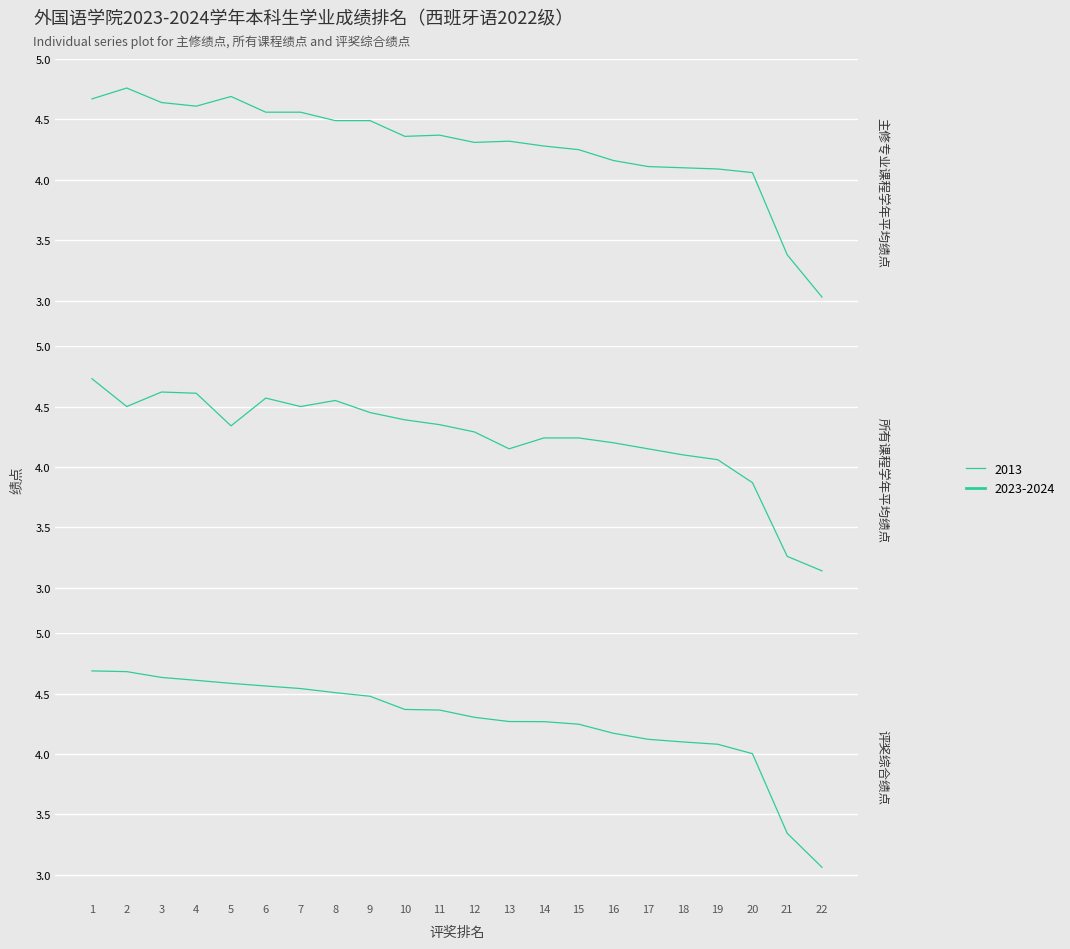

After their last crossing, which series has the higher values: 主修专业课程学年平均绩点 or 所有课程学年平均绩点?

所有课程学年平均绩点